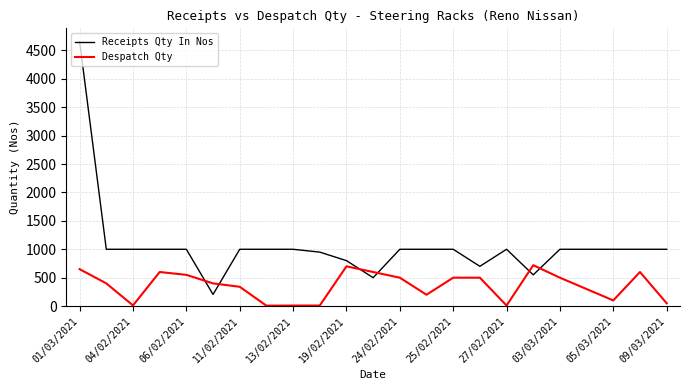

Which series has the largest total across all categories?

Receipts Qty In Nos